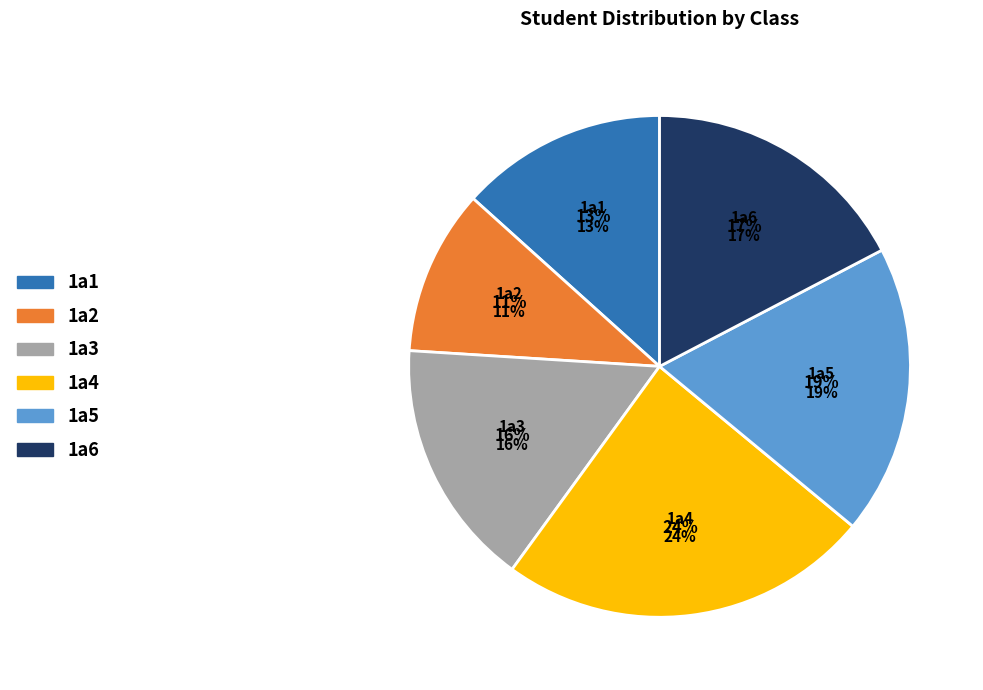

Is there a majority slice in this chart?

No